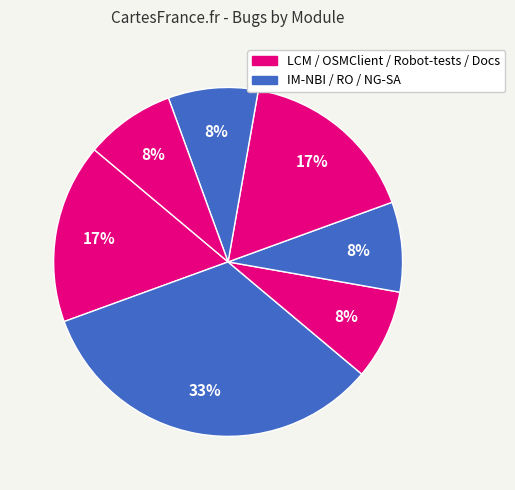

How many segments does this pie chart have?

7